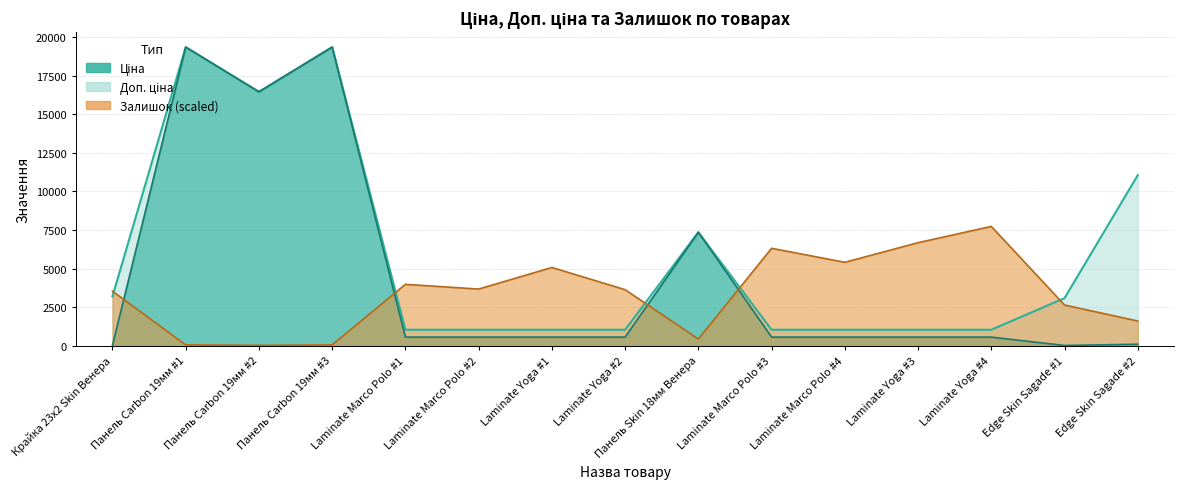

True or false: Доп. ціна and Залишок cross at least once.

True